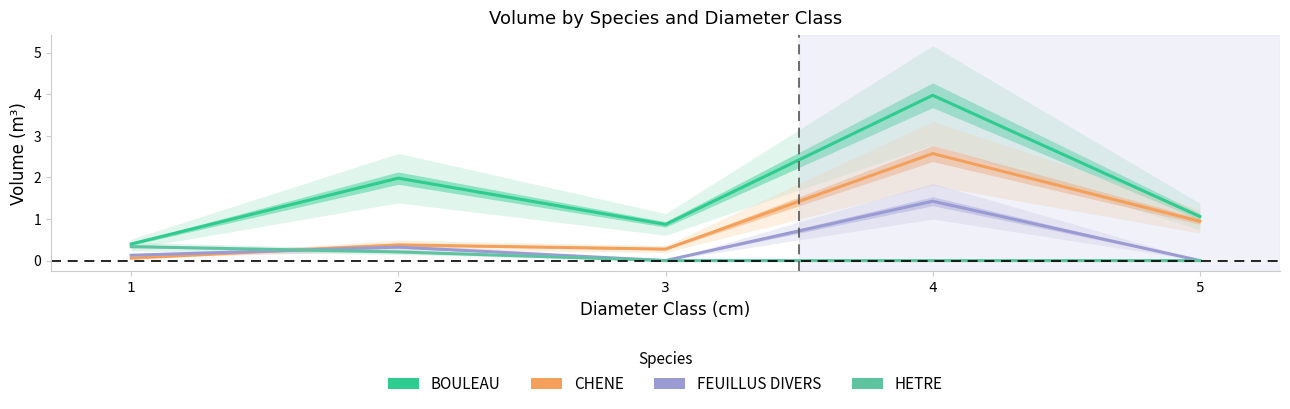

At how many categories does at least one series exceed 2?

1